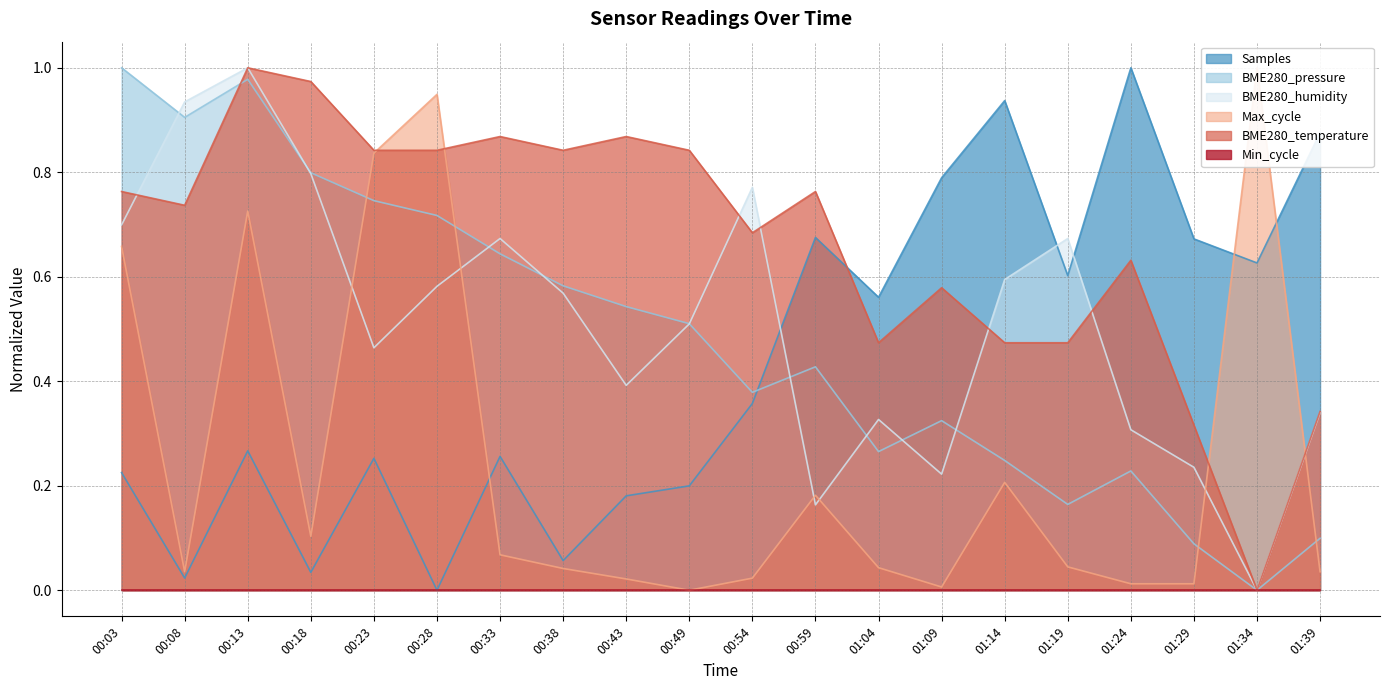

Where is BME280_humidity nearest to the value 0?

01:34